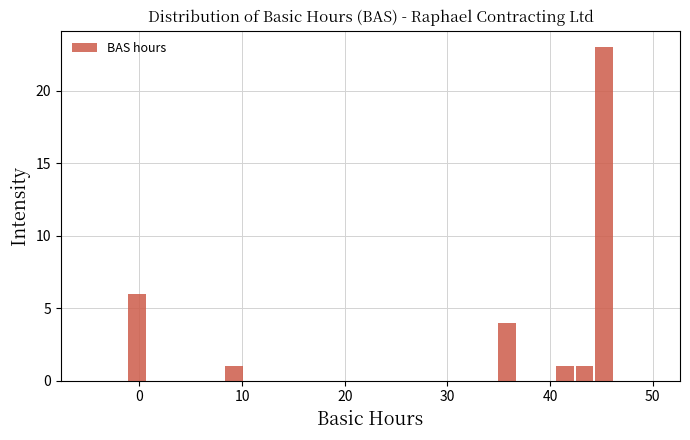

Read against the x-axis, roughly where is the centre of the tallest bar?

45